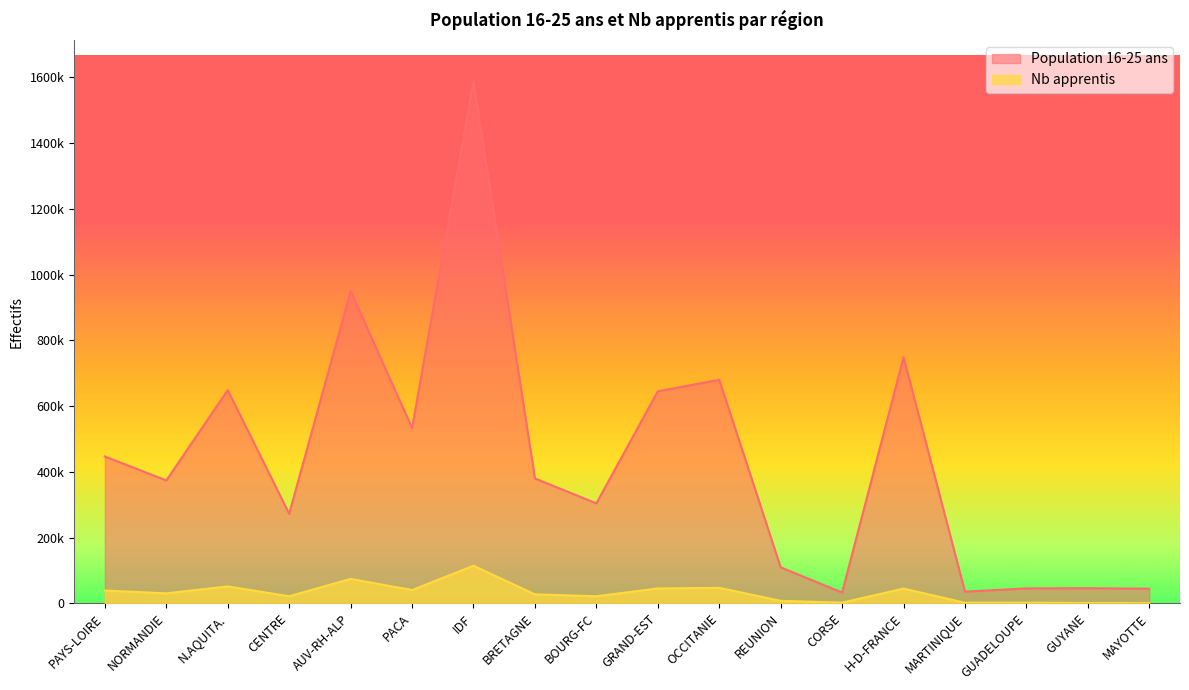

Is the value of Nb apprentis at NORMANDIE greater than the value of Population 16-25 ans at GRAND-EST?

No